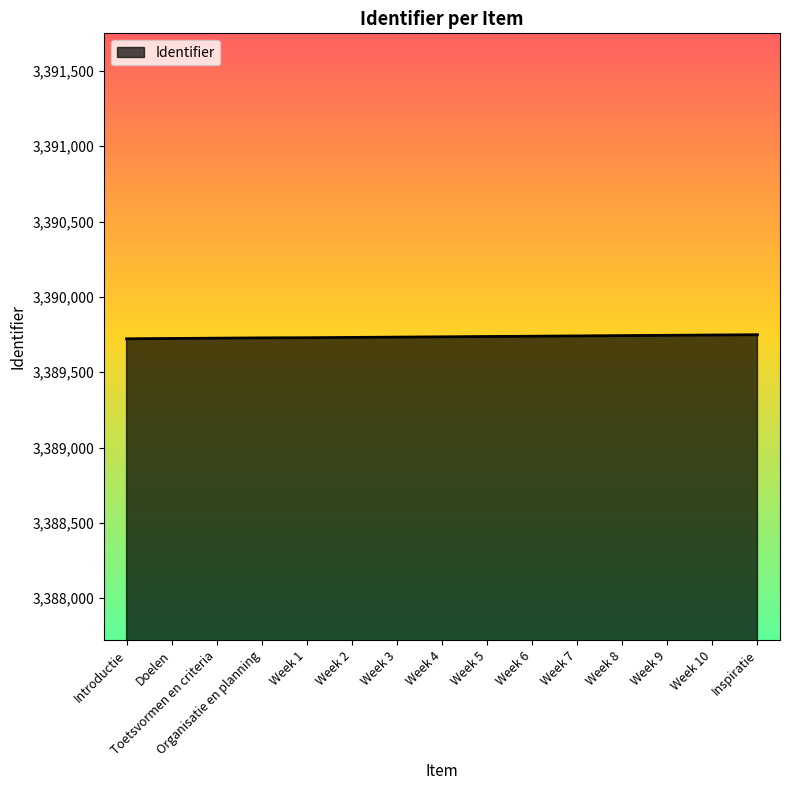

What is the sum of the values at Week 4 and Week 5?

6779472